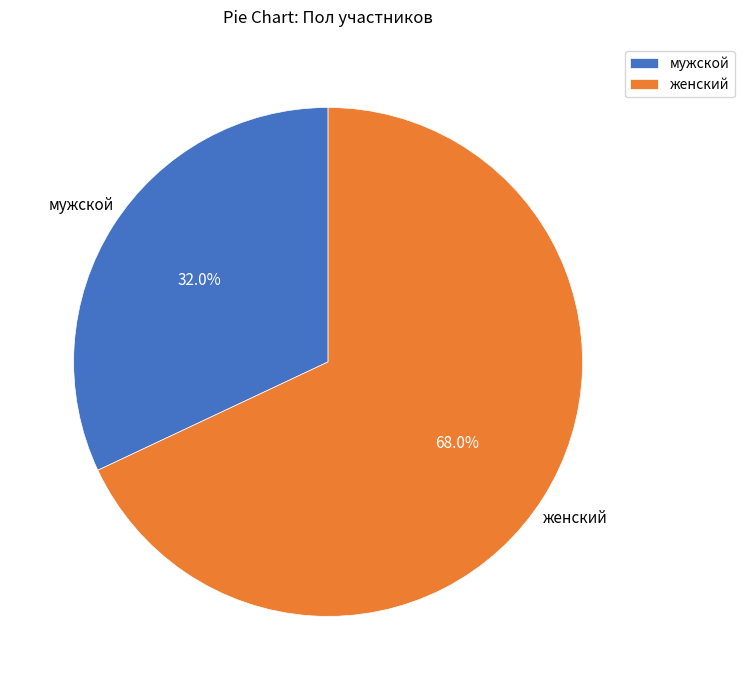

What is the ratio of the value at мужской to the value at женский?

0.5